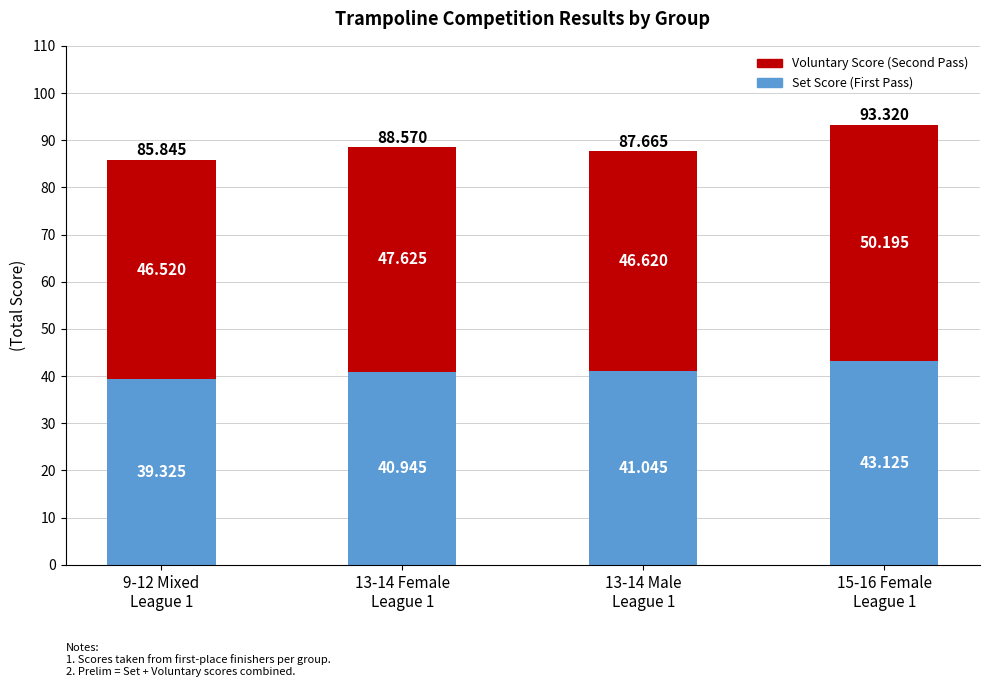

List the series in order of their overall mean, highest first.

Voluntary Score (Second Pass), Set Score (First Pass)